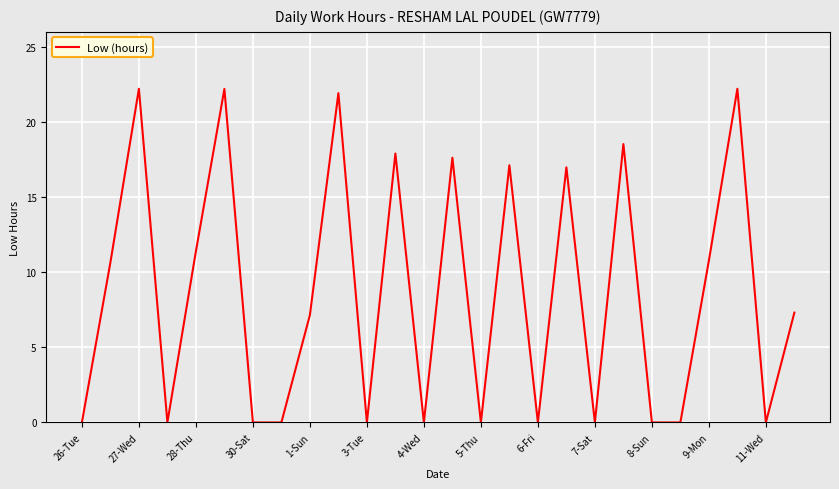

What is the greatest value displayed?

22.2